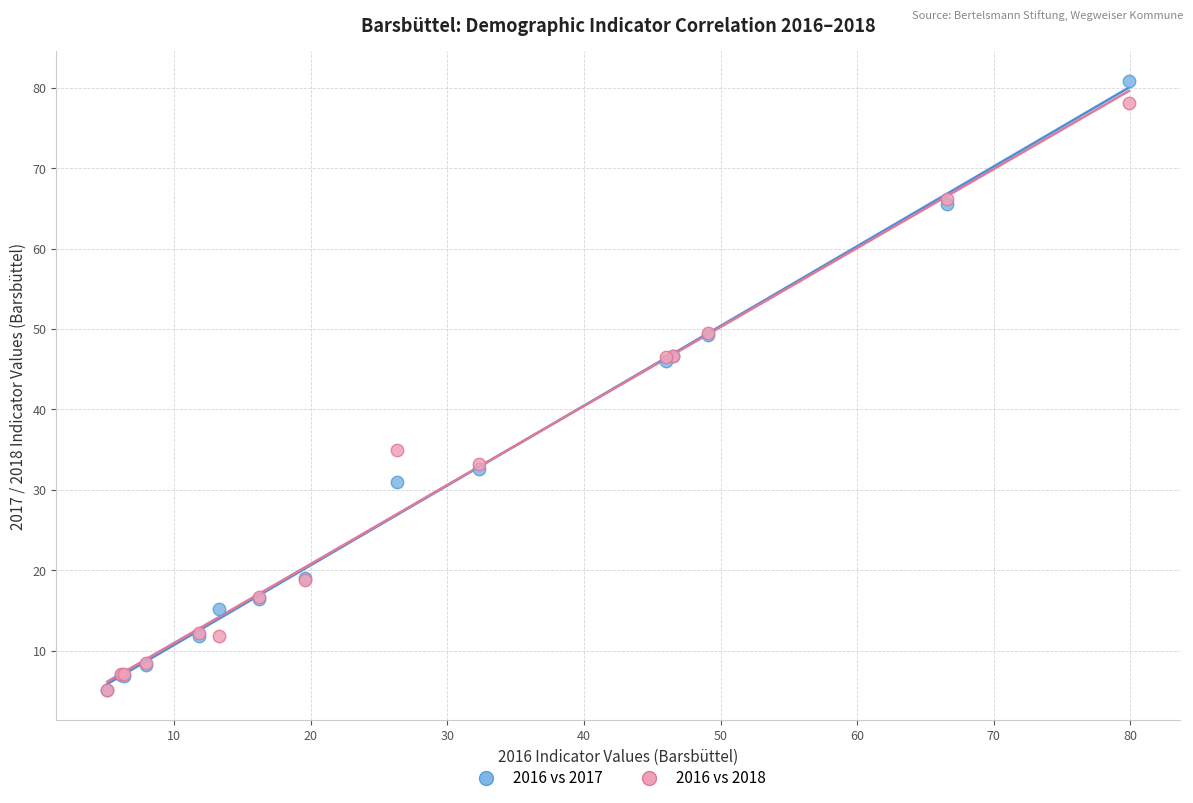

Which series has the widest spread of Y values?

2016 vs 2017